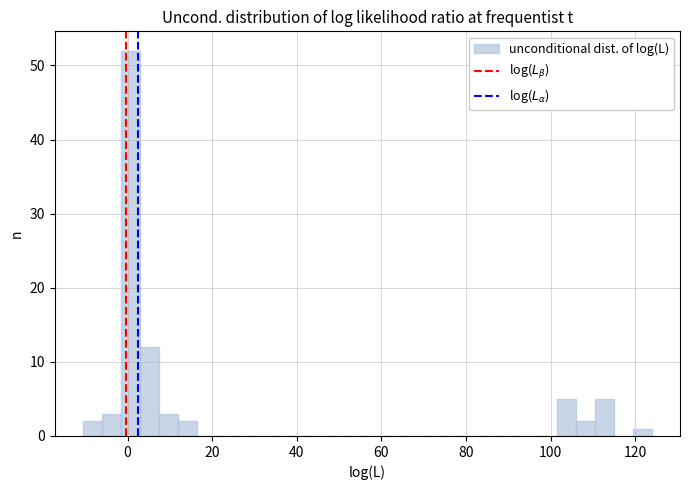

Read against the x-axis, roughly where is the centre of the tallest bar?

0